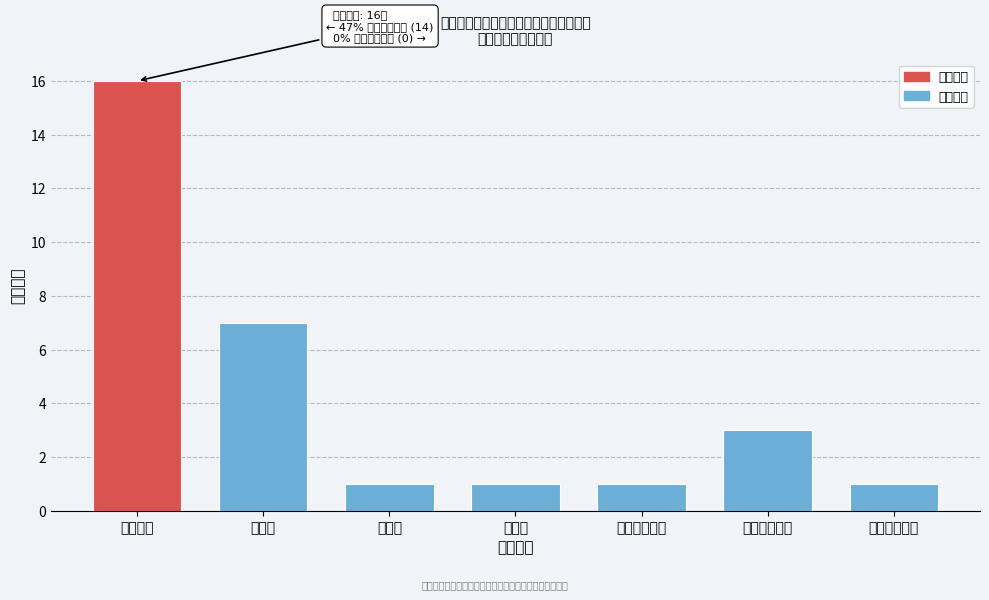

Reading right to left, transcribe all the data shown in this chart.

康复治疗技术=1	医学影像技术=3	医学检验技术=1	中药学=1	护理学=1	中医学=7	临床医学=16